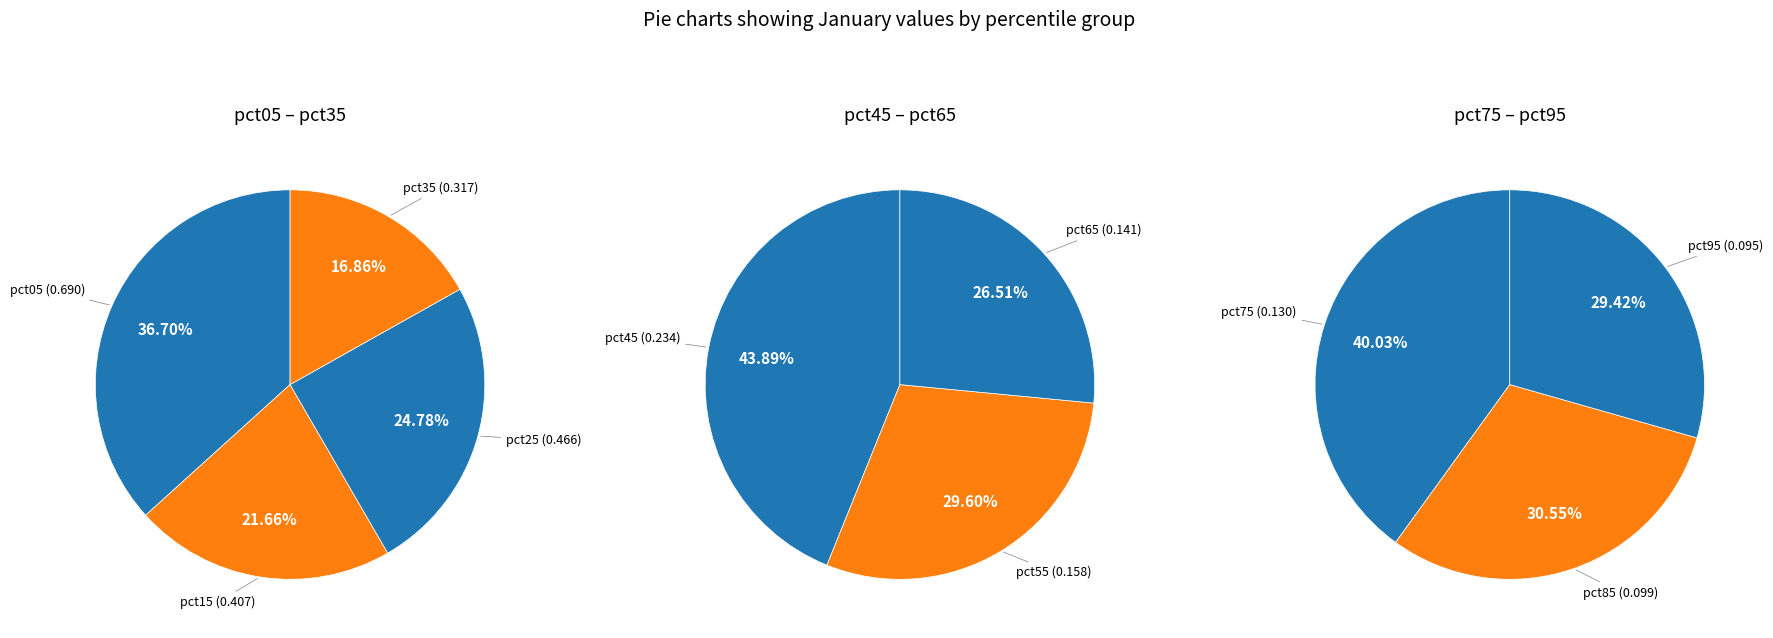

Does any single category account for the majority?

No